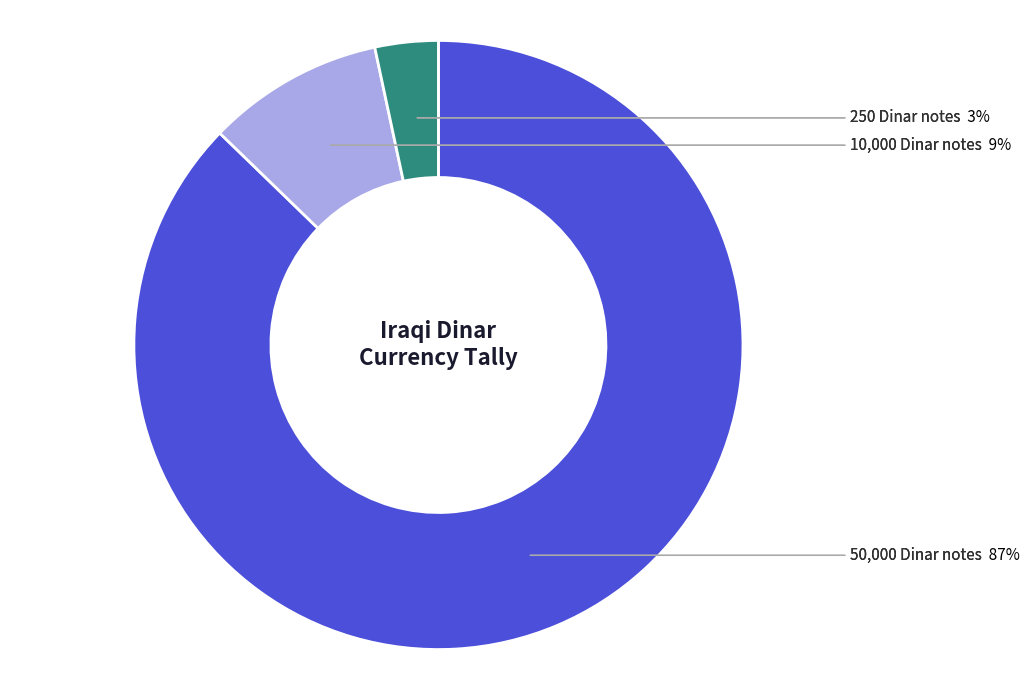

How many segments does this pie chart have?

3